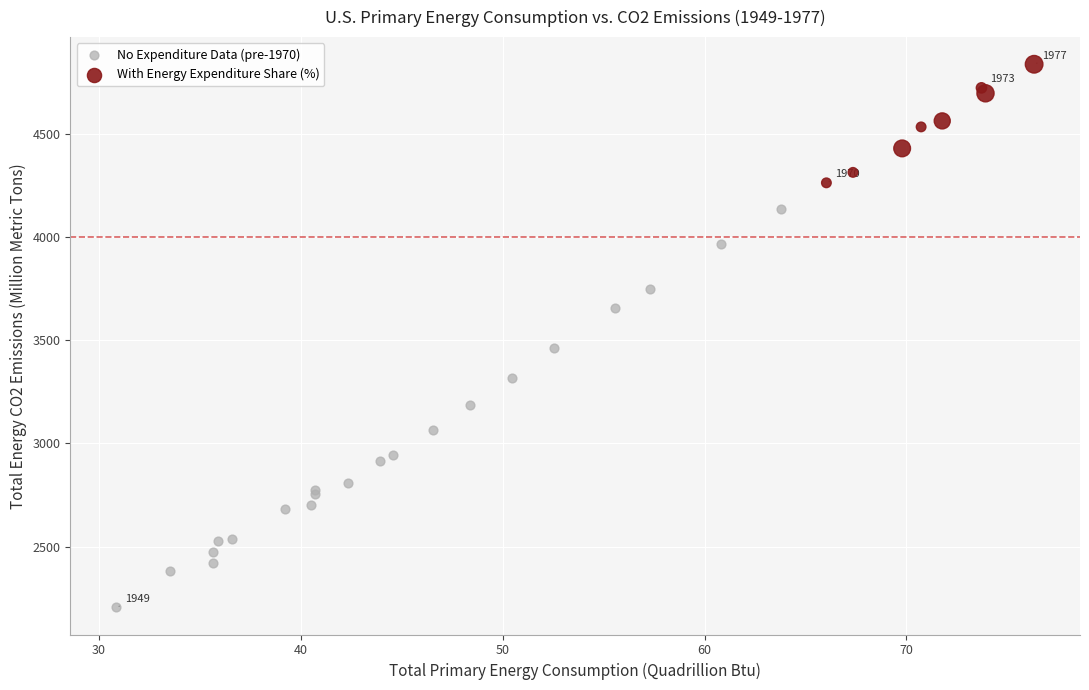

Which series has the largest Y range (max minus min)?

No Expenditure Data (pre-1970)